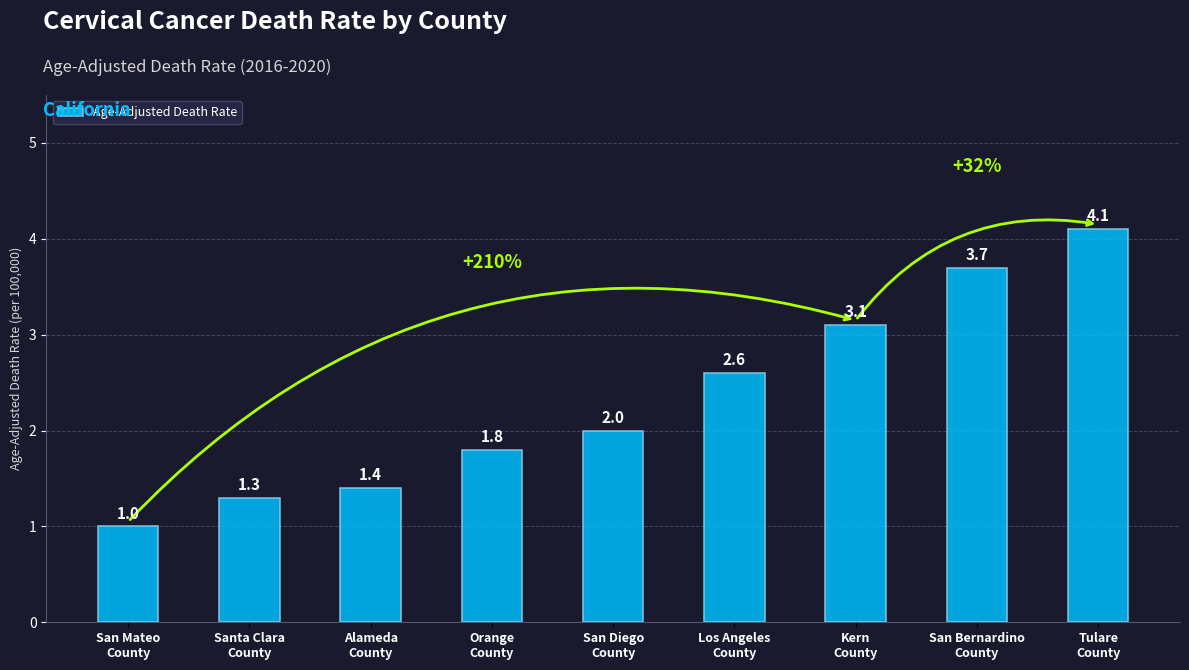

Is it true that the value at Los Angeles
County is 4.4?

False